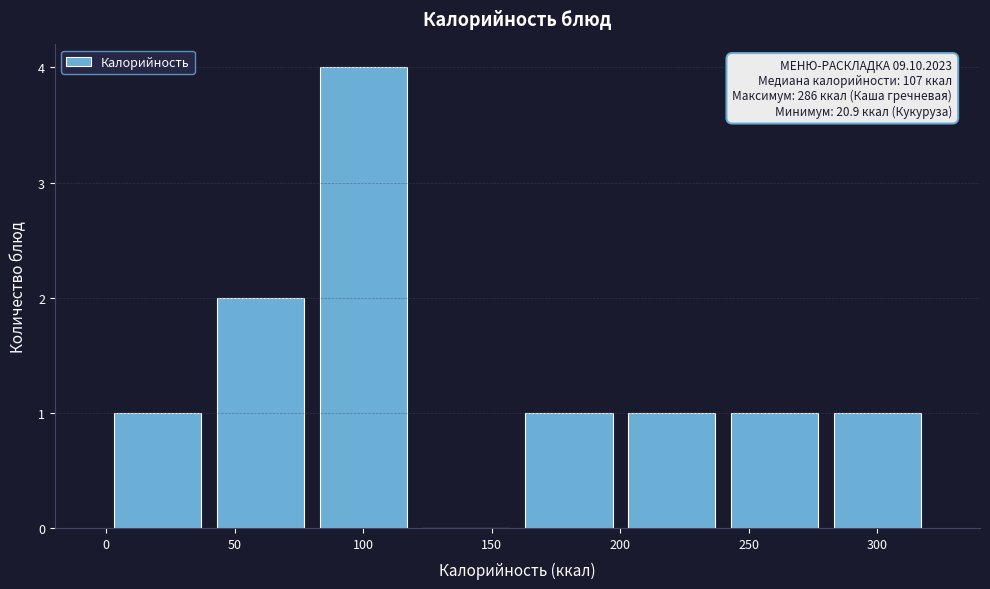

Over which range of the x-axis is the bar tallest?

80 to 120